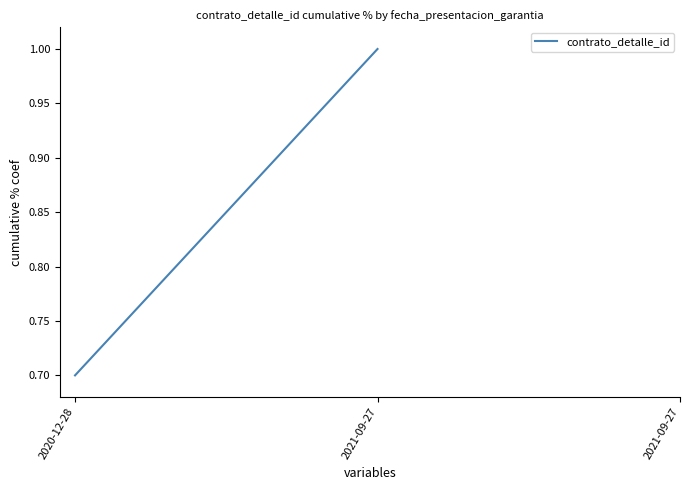

Is it true that the value at 2021-09-27 is 1.0?

True